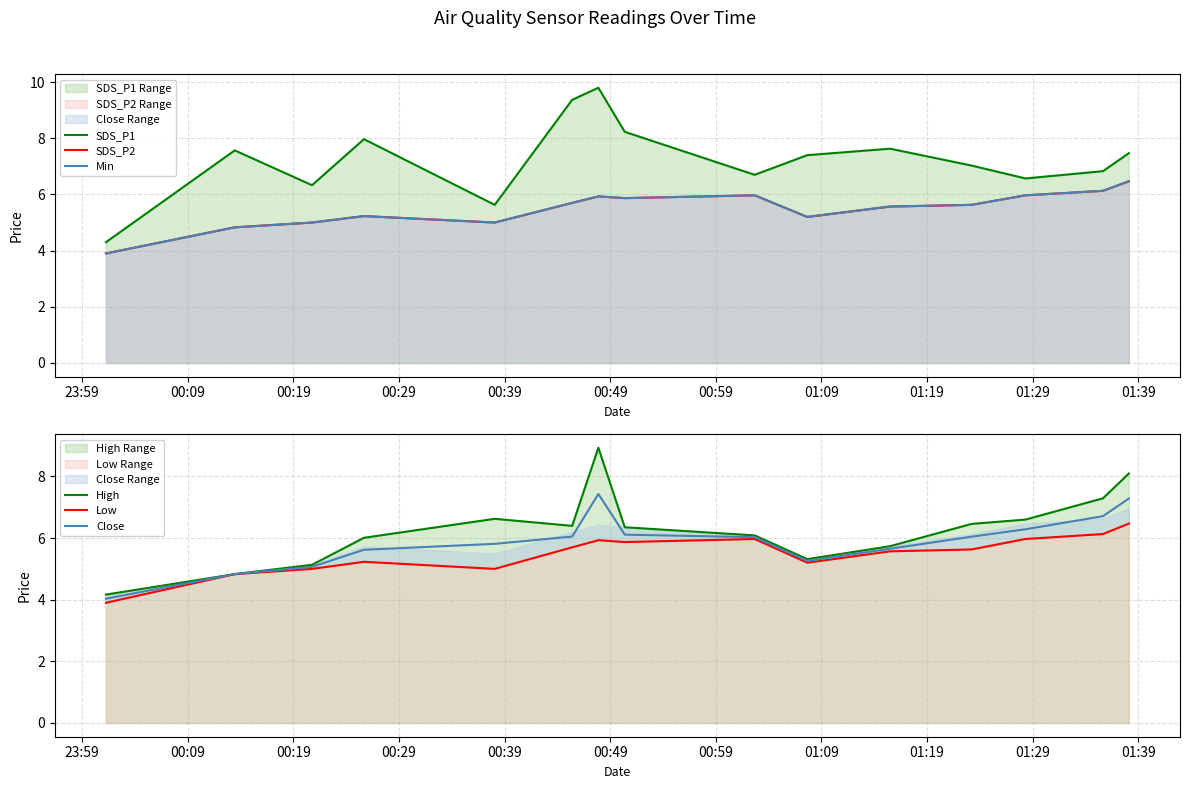

What is the total value across all series at 00:39?

33.1